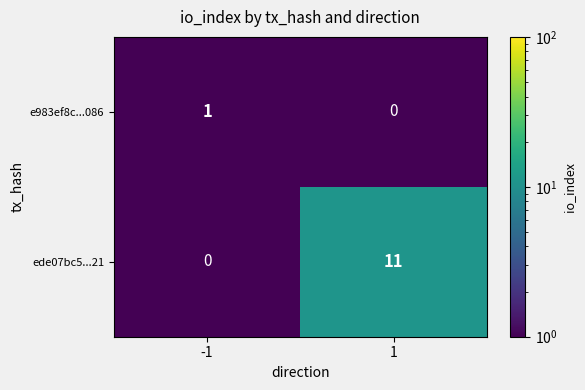

What is the average value of the ede07bc5...21 series?

6